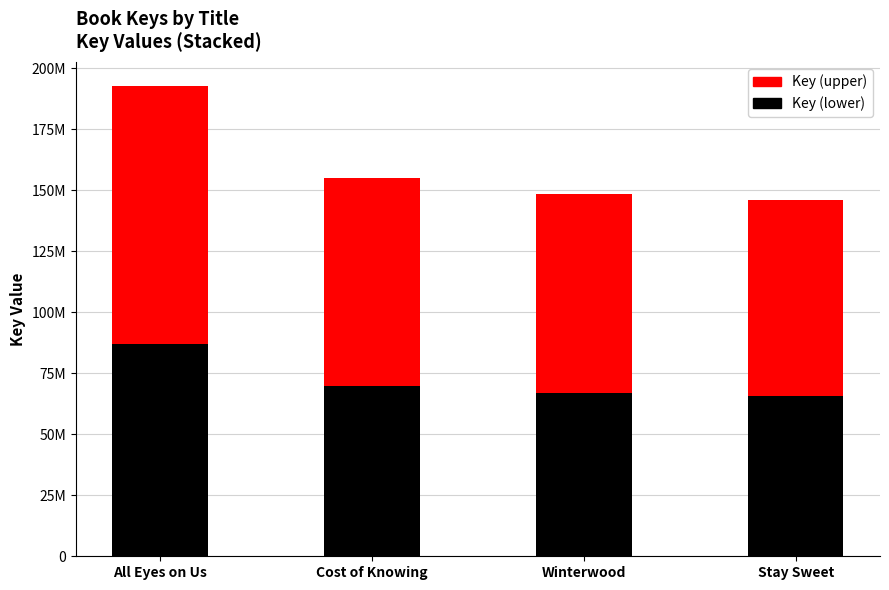

Read the Key (upper) value at Winterwood.

81590511.8